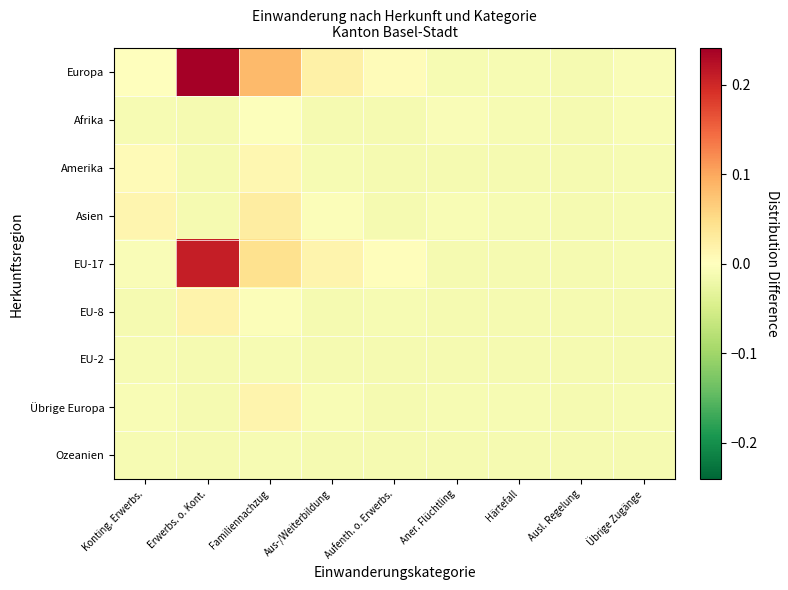

How many distinct data groups are displayed?

9